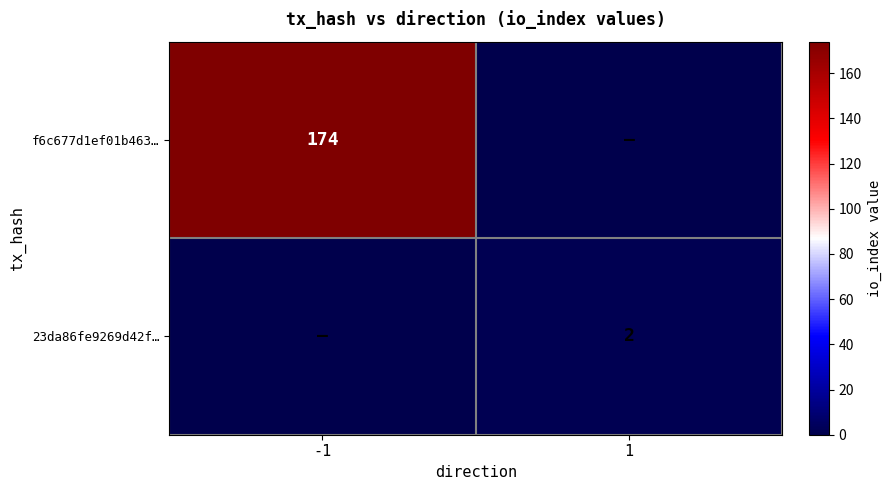

Is it true that f6c677d1ef01b463… equals 174 at -1?

True